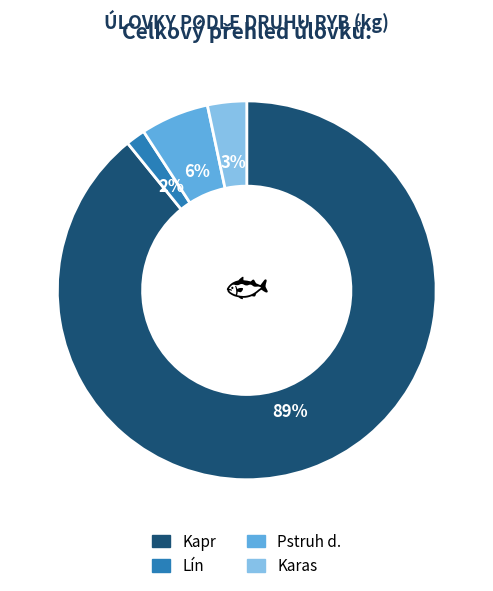

To the nearest percent, what is the combined percentage of Karas and Lín?

5%